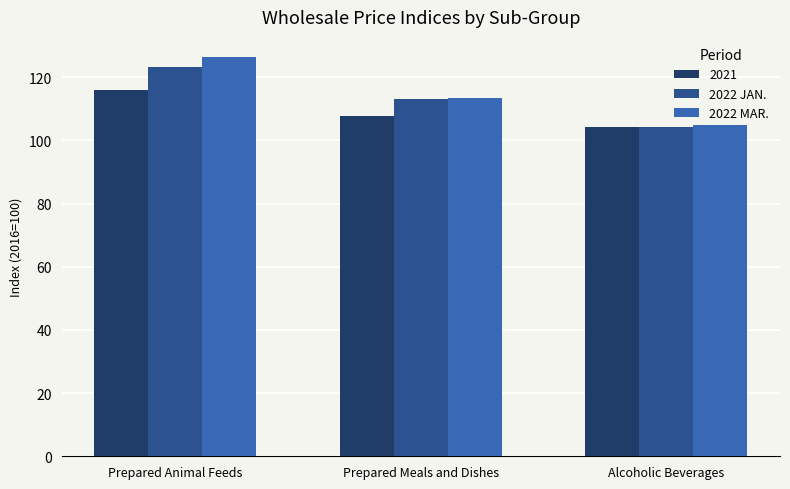

At which label does 2022 MAR. first exceed 113?

Prepared Animal Feeds